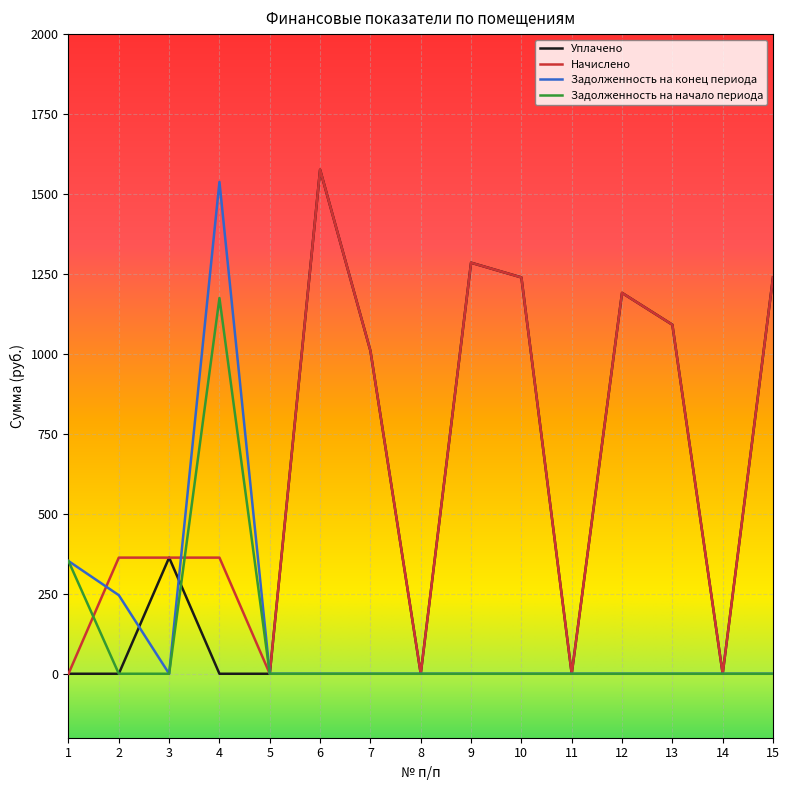

Between which two adjacent categories do Задолженность на конец периода and Уплачено first intersect?

2 and 3